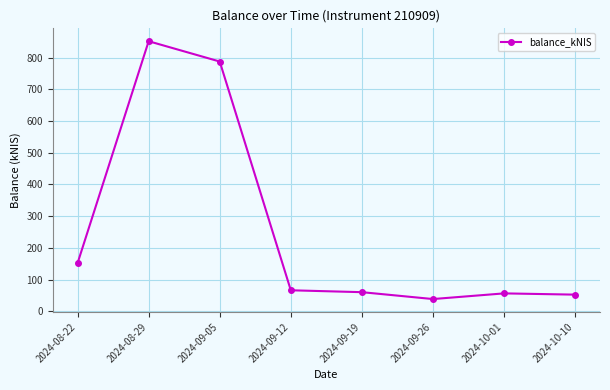

Which label corresponds to the largest value in the chart?

2024-08-29